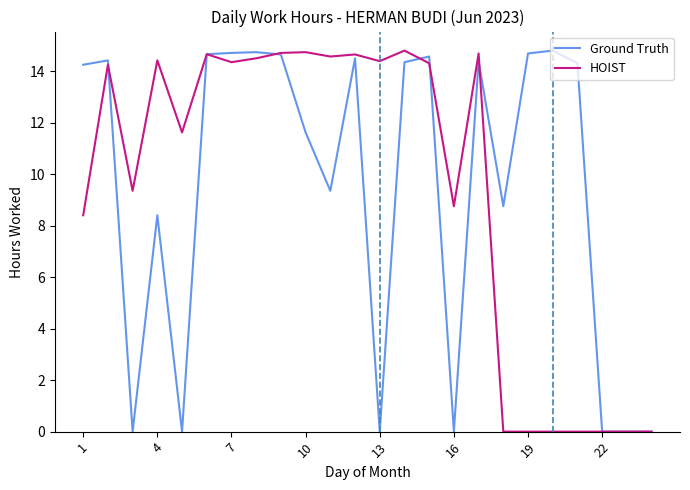

What is the maximum value for HOIST?

14.8